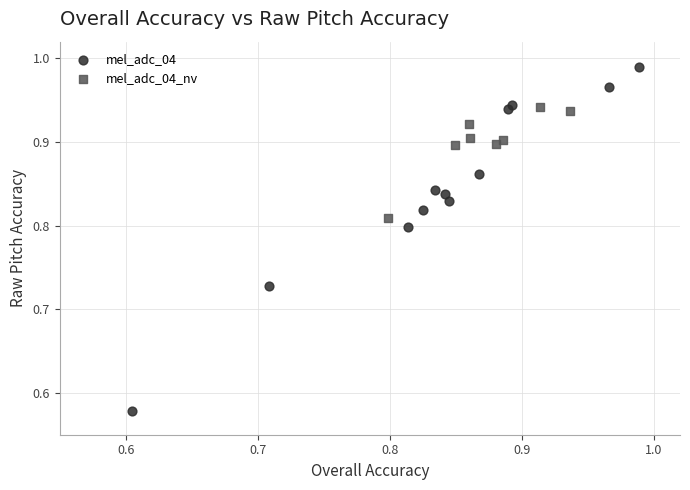

Which series contains the lowest Y value?

mel_adc_04